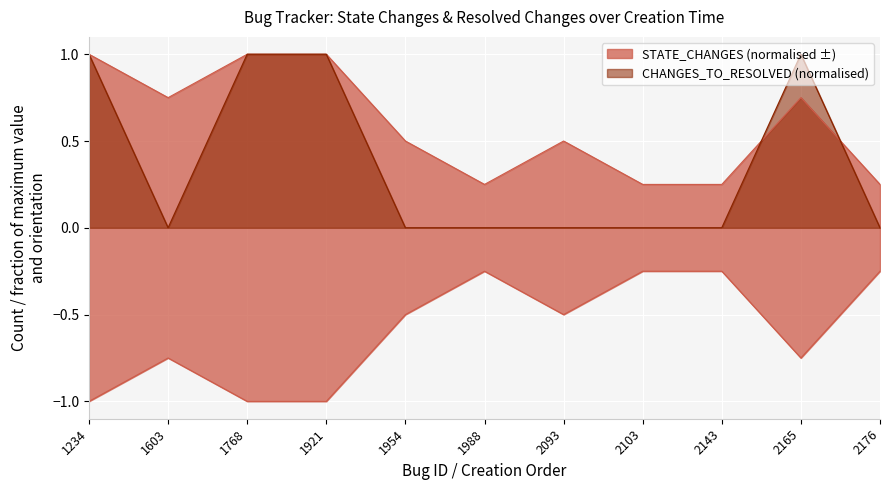

Does the chart display data point markers on the line(s)?

No